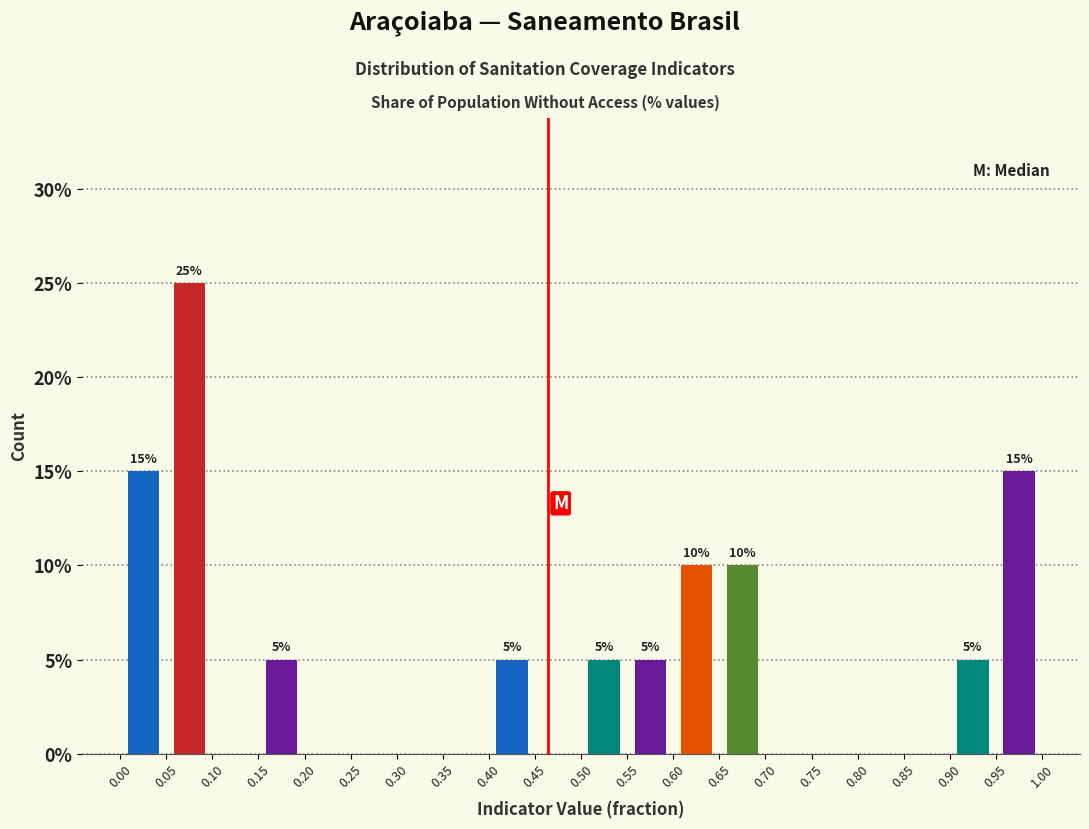

Which range on the x-axis has the tallest bar?

0.05 to 0.10